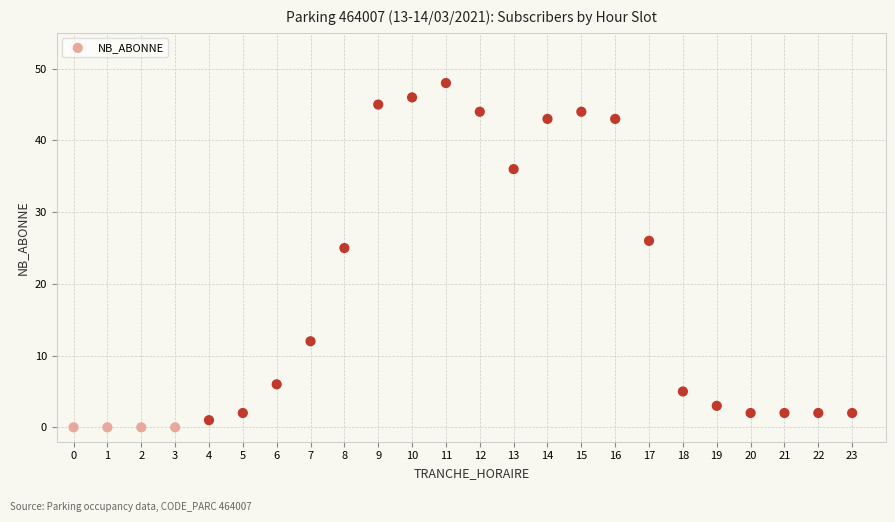

What is the range of Y values (max minus min)?

48